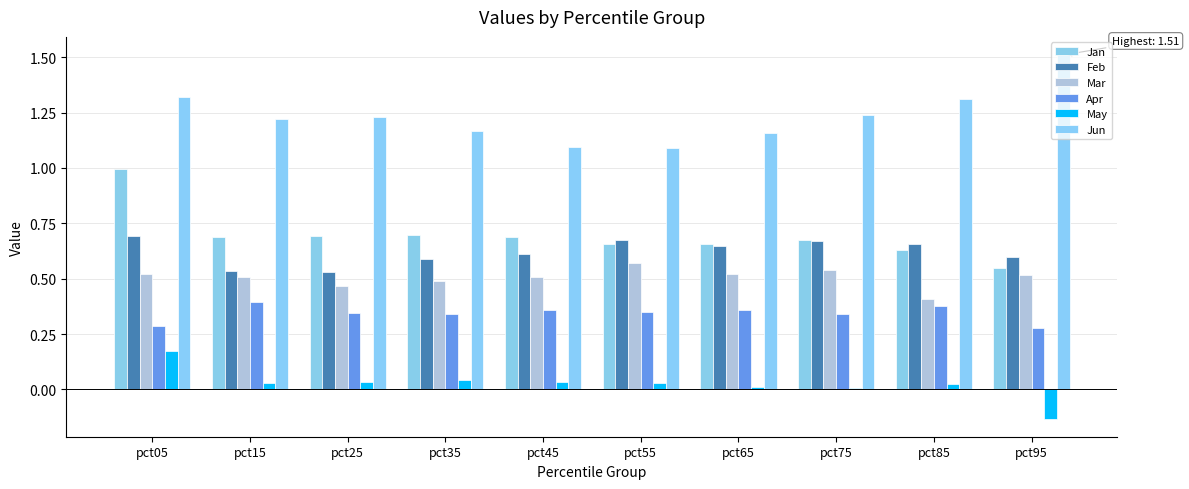

Between pct25 and pct95, which series saw the biggest shift?

Jun